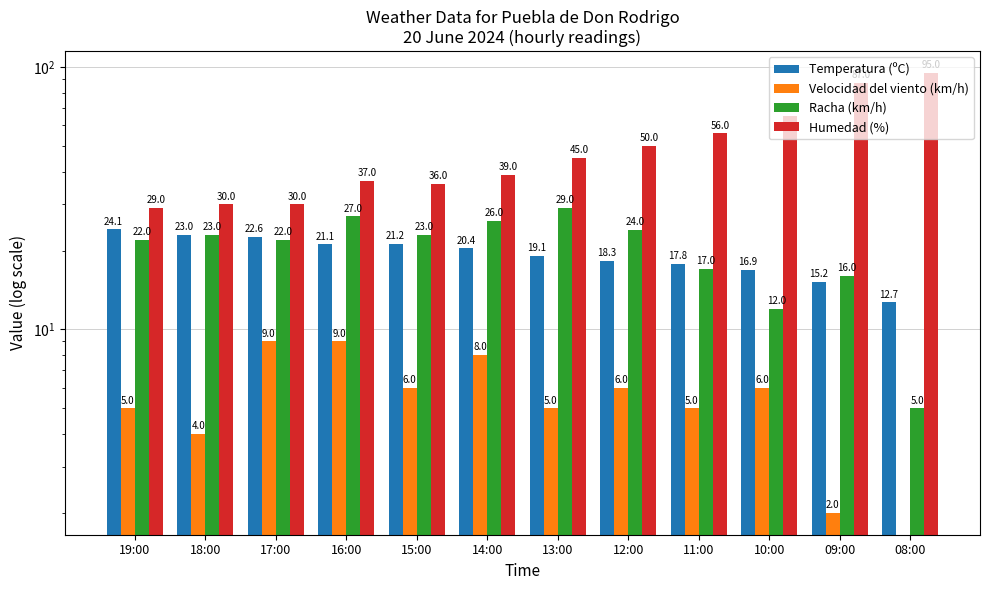

What is the difference between the Racha (km/h) values at 18:00 and 12:00?

1.0